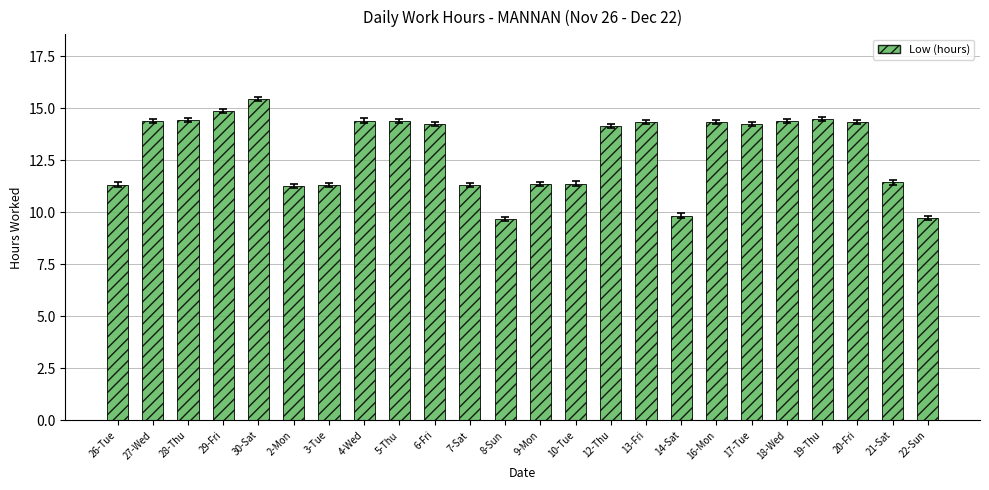

Read the value at 22-Sun.

9.8